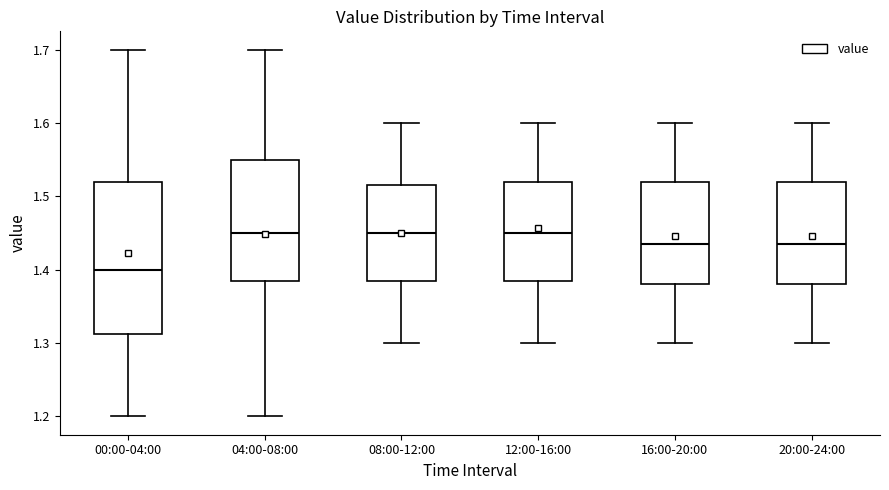

Reading left to right, transcribe this box plot: for each box, give where its median line is, the range the box spans, and where its two whiskers end, as read against the y-axis. The values are not printed on the chart, so give them approximately, as read against the axis.

00:00-04:00: median 1.40, box 1.31 to 1.52, whiskers 1.20 to 1.70
04:00-08:00: median 1.45, box 1.39 to 1.55, whiskers 1.20 to 1.70
08:00-12:00: median 1.45, box 1.39 to 1.52, whiskers 1.30 to 1.60
12:00-16:00: median 1.45, box 1.39 to 1.52, whiskers 1.30 to 1.60
16:00-20:00: median 1.44, box 1.38 to 1.52, whiskers 1.30 to 1.60
20:00-24:00: median 1.44, box 1.38 to 1.52, whiskers 1.30 to 1.60